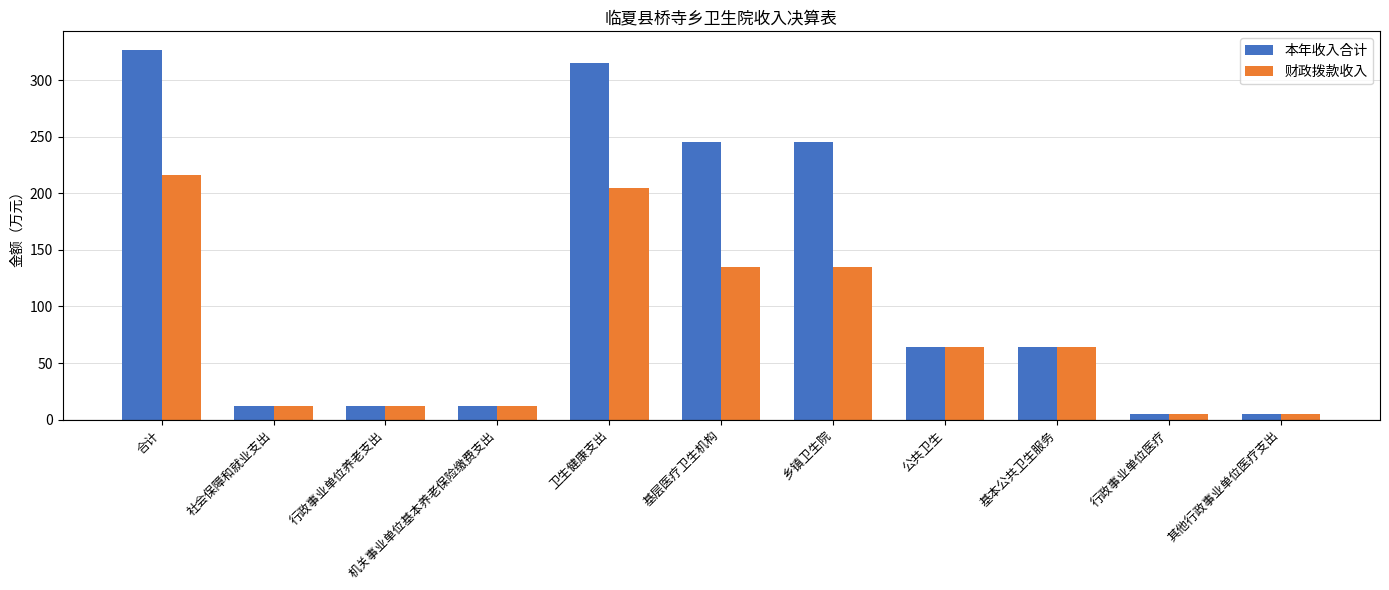

How many groups of bars are there?

11